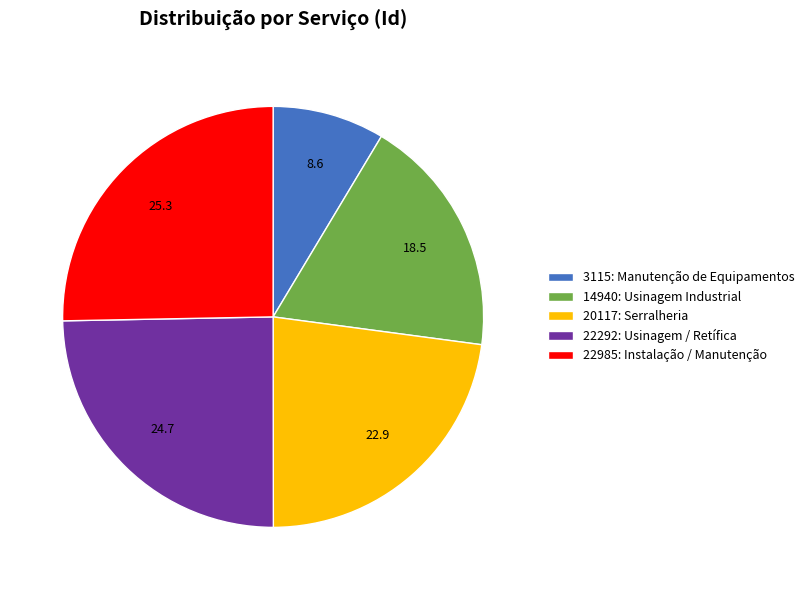

Is it true that 22292: Usinagem / Retífica is 25% of the pie?

True